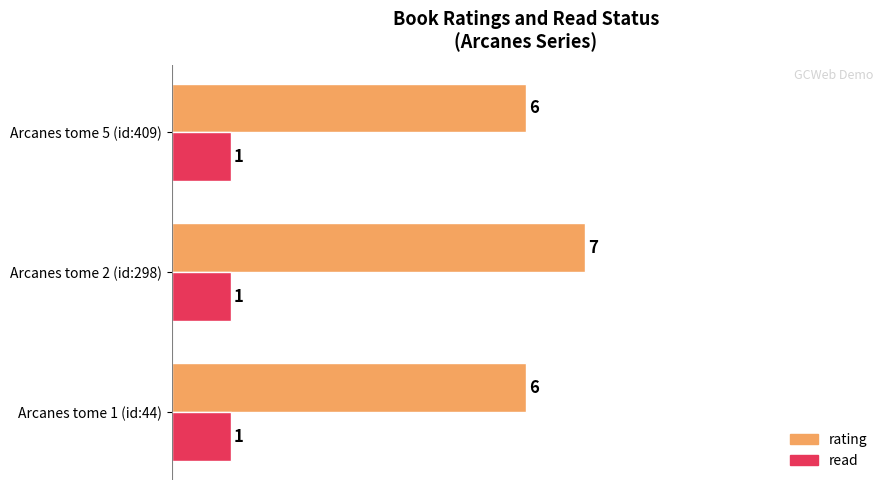

At how many categories does at least one series exceed 4?

3